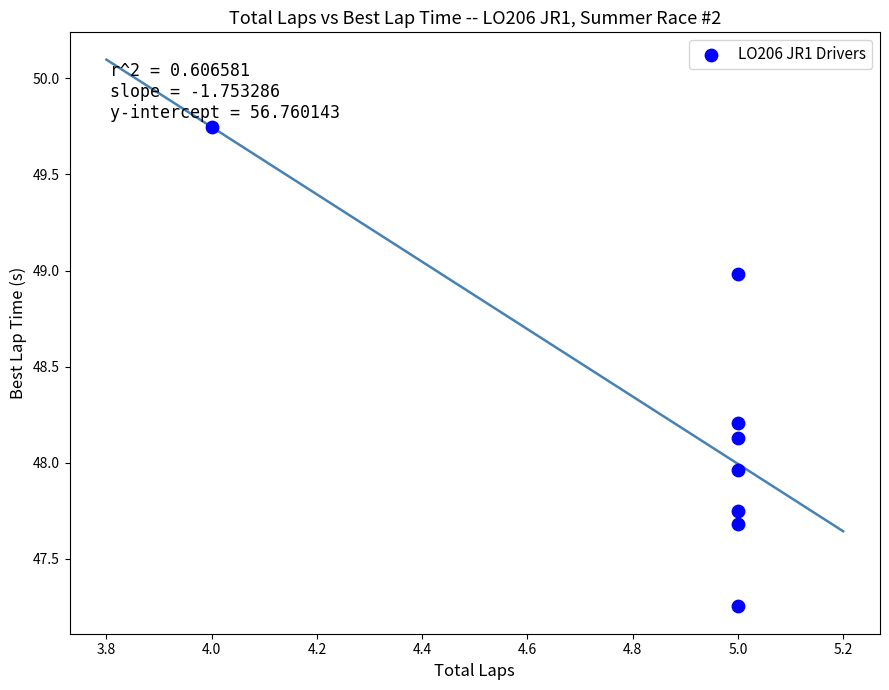

What is the average X value?

4.9